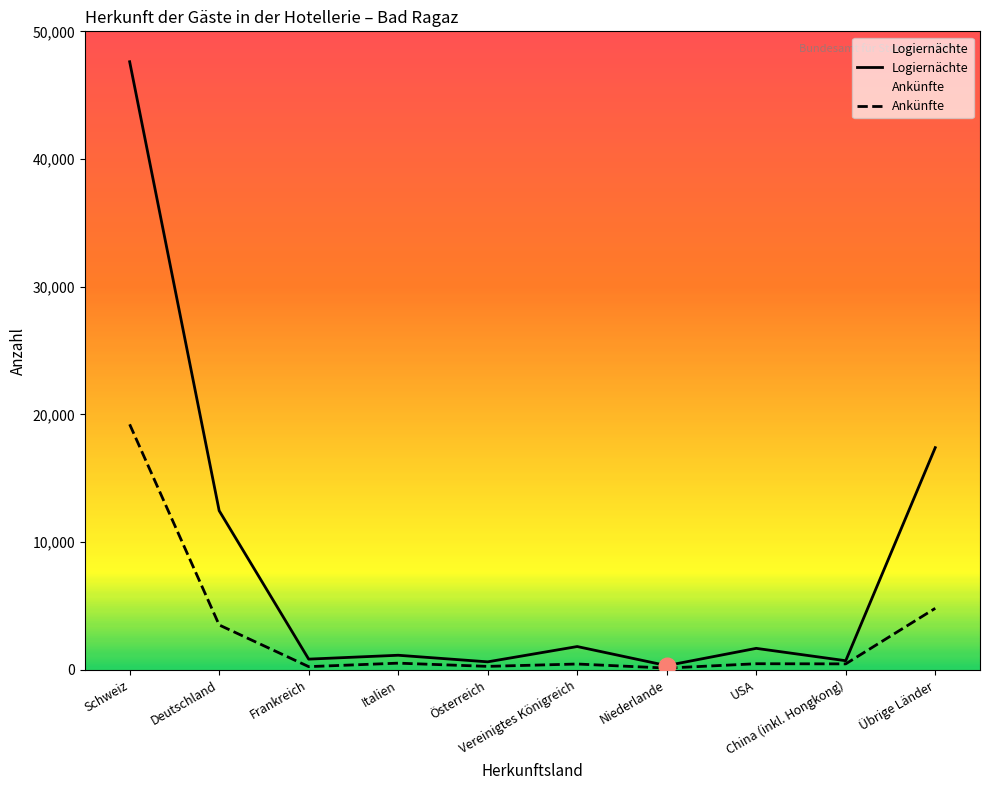

Between Italien and Übrige Länder, which series saw the biggest shift?

Logiernächte